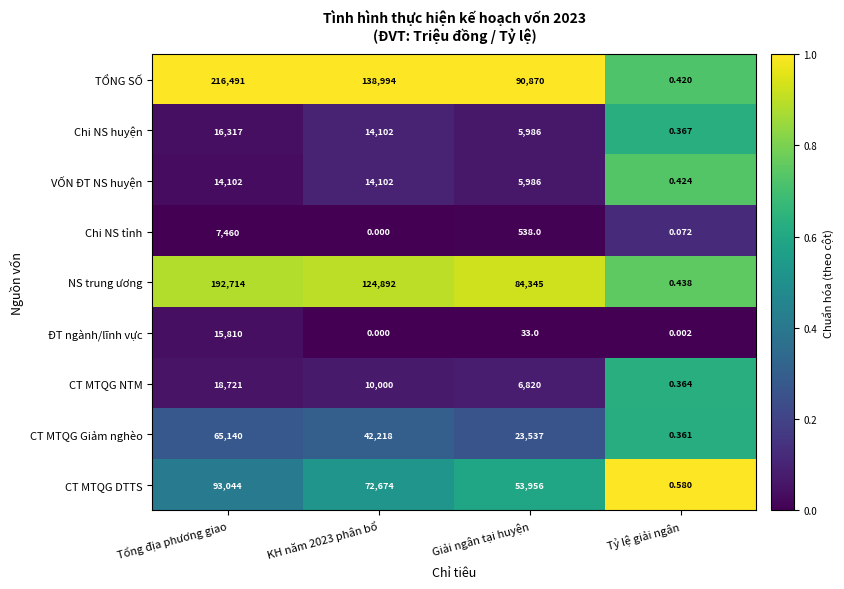

What is the total value across all series at Giải ngân tại huyện?

272071.0